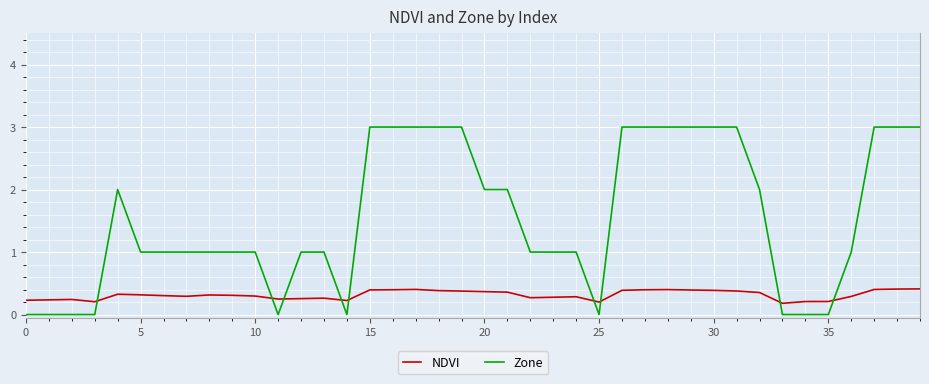

Rank the series by their average value, from lowest to highest.

NDVI, Zone